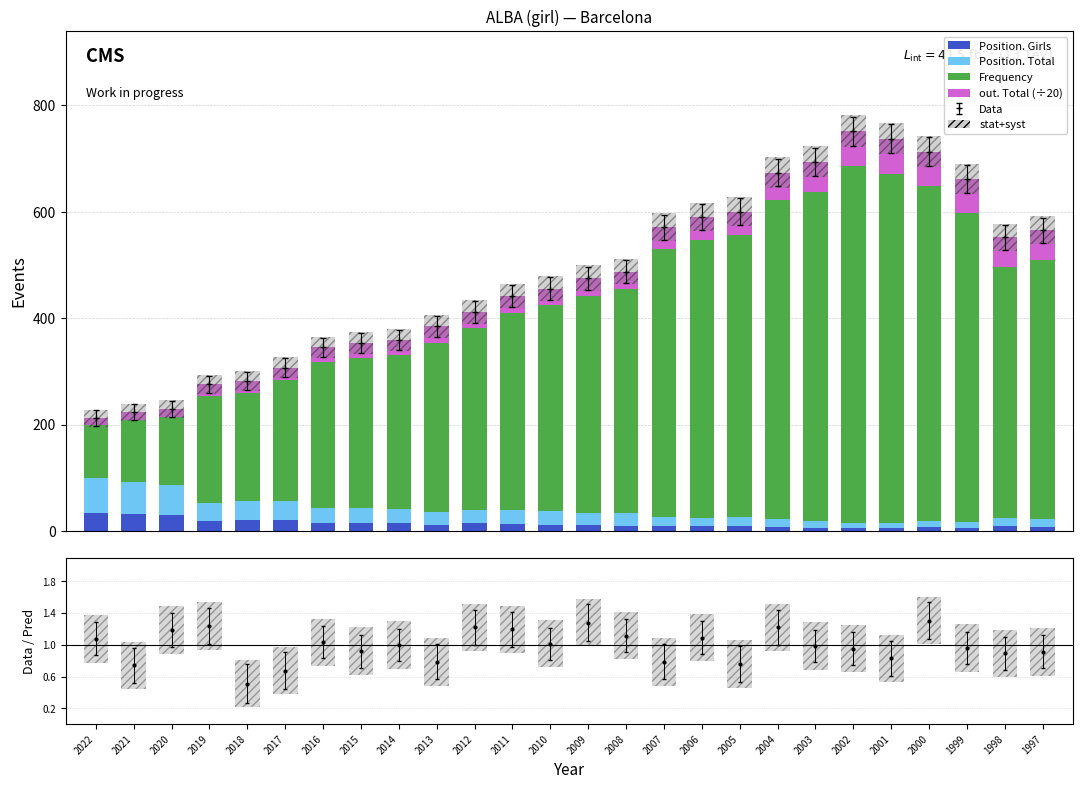

True or false: Frequency has a value of 204.0 at 2018.

True